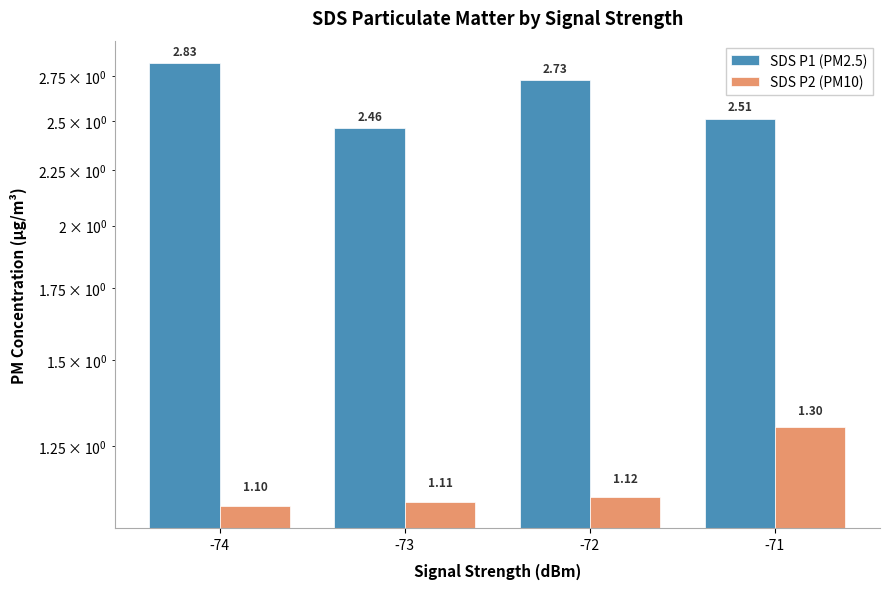

At which category is the sum across all series the highest?

-74